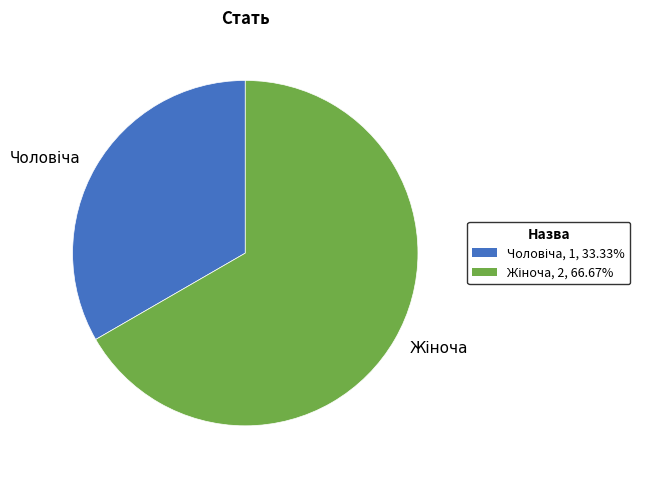

Is there any slice that represents more than half of the pie?

Yes